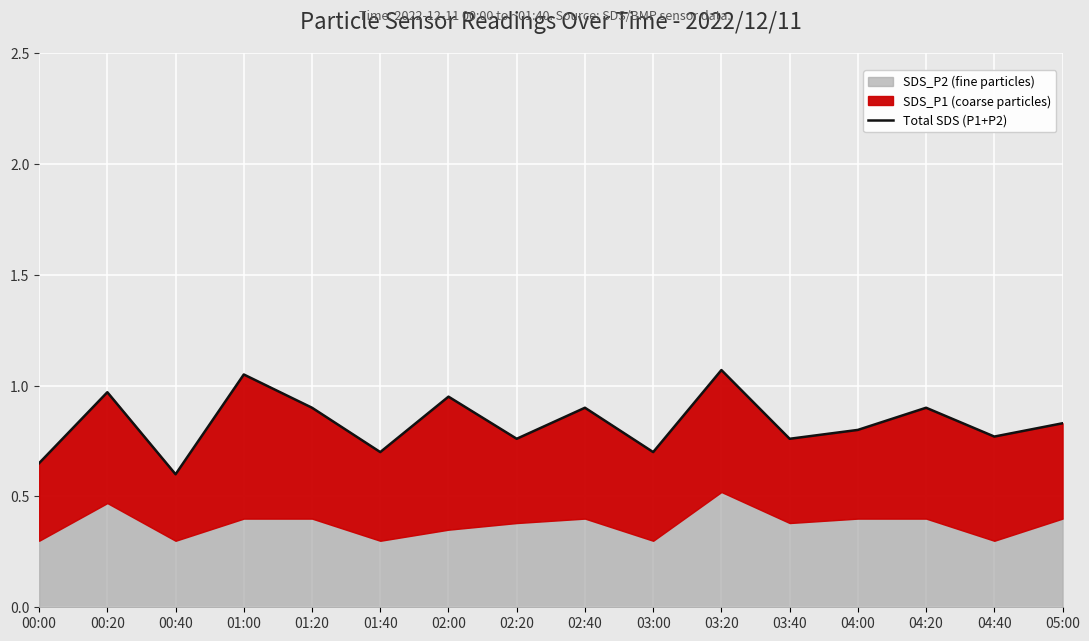

What is the difference between the values at 03:20 and 00:00?

0.4